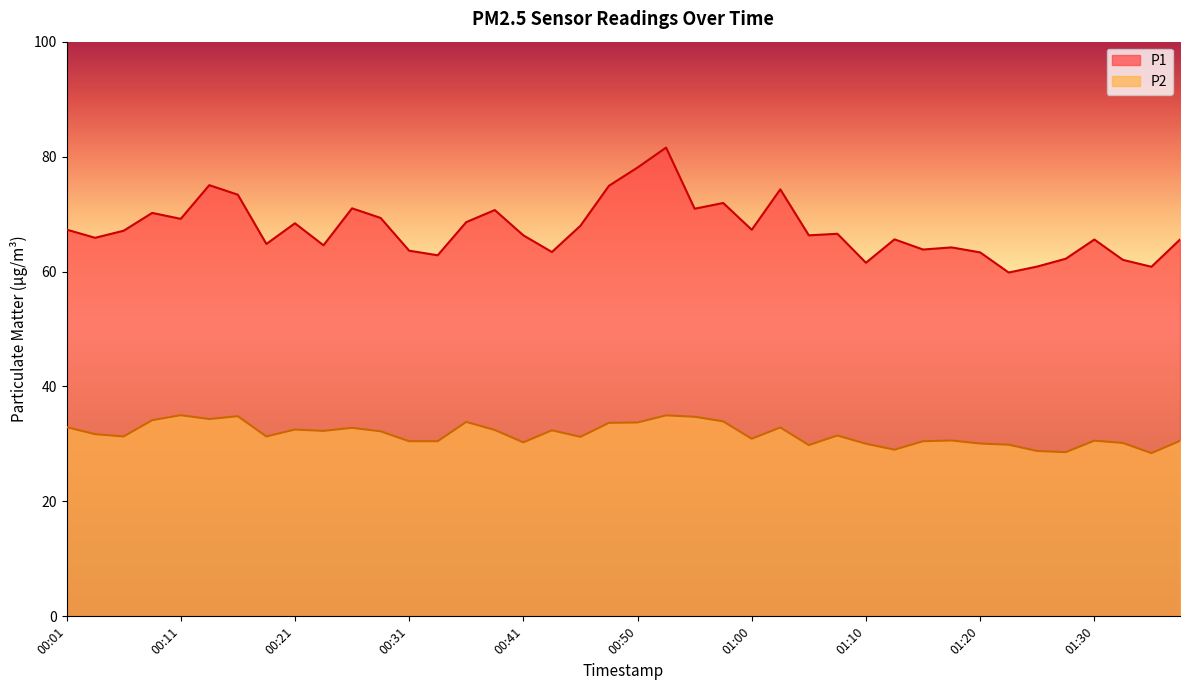

The P2 series shows 55.4 at 00:11. True or false?

False